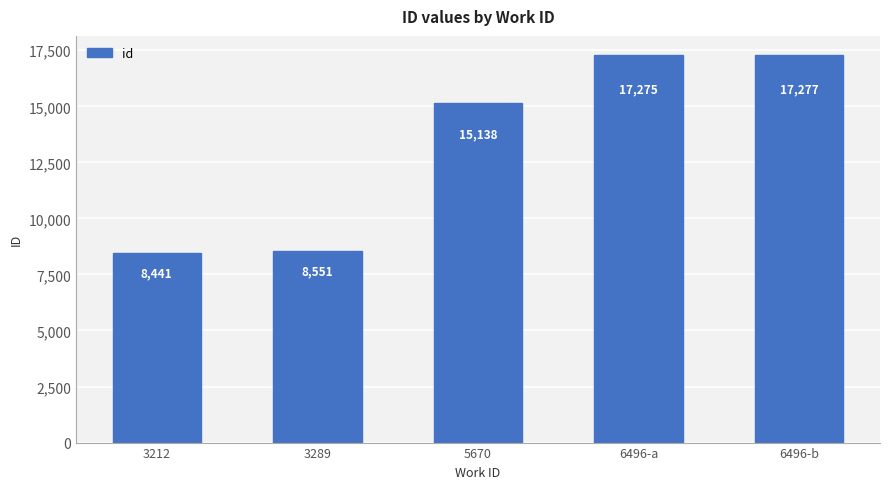

What is the difference between the second highest and second lowest values?

8724